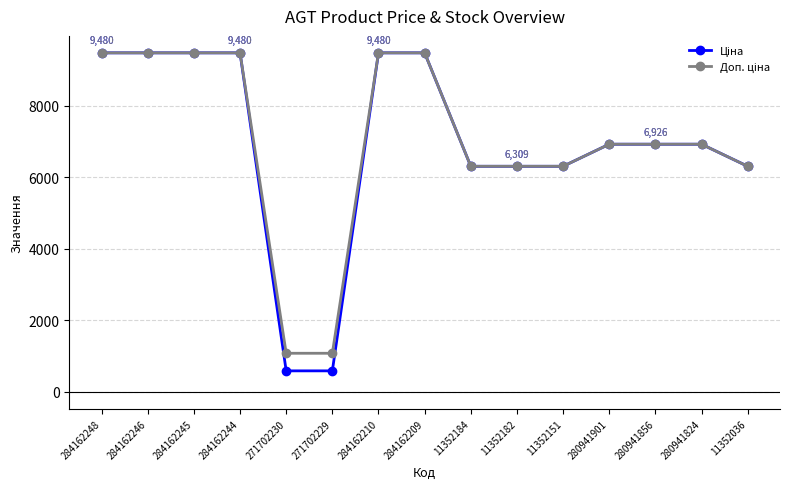

At how many categories does at least one series exceed 2268?

13